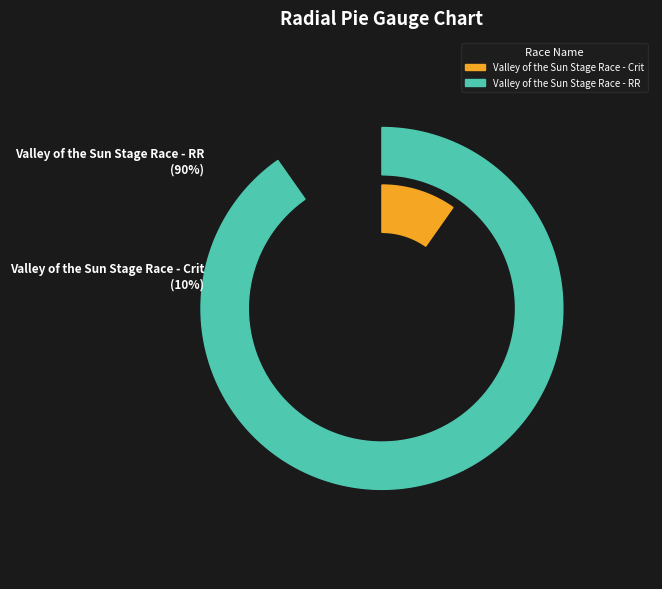

Rank the categories by value from lowest to highest.

Valley of the Sun Stage Race - Crit, Valley of the Sun Stage Race - RR